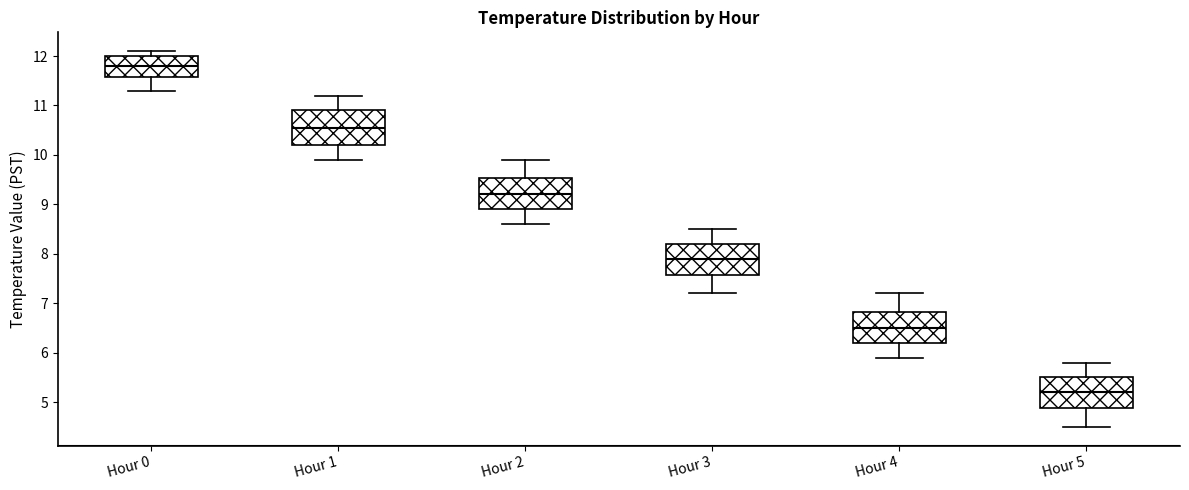

Which box's median line is the highest?

Hour 0